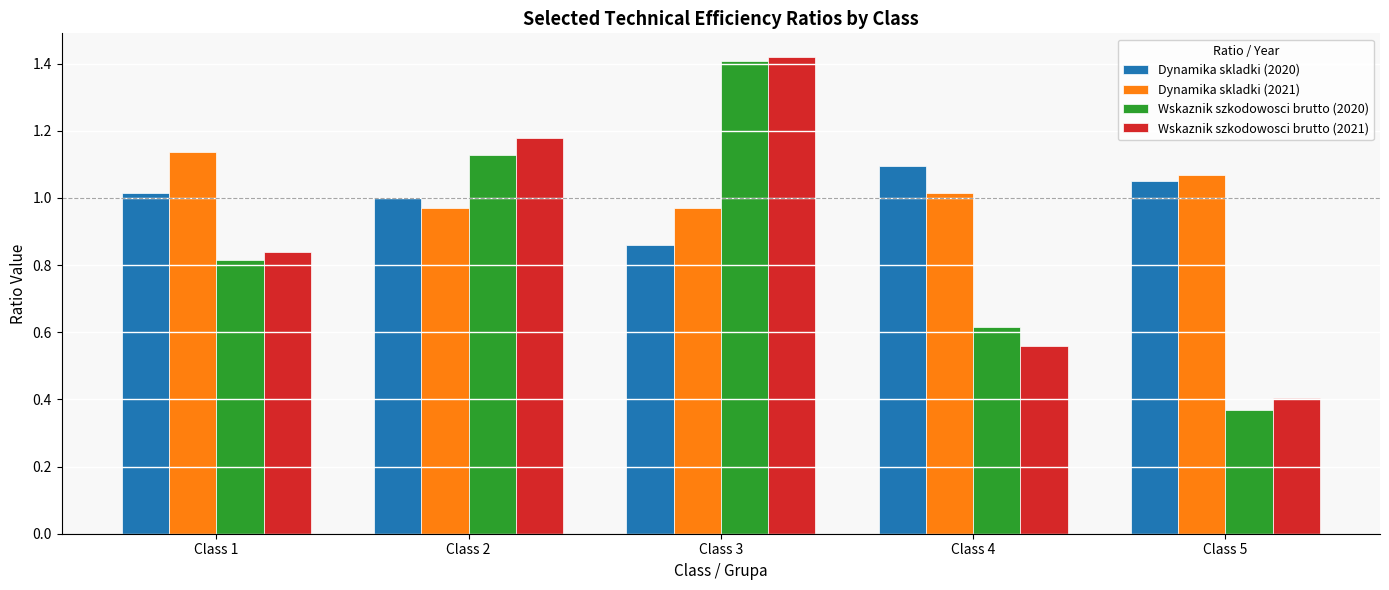

Which series has the largest range (max minus min)?

Wskaznik szkodowosci brutto (2020)